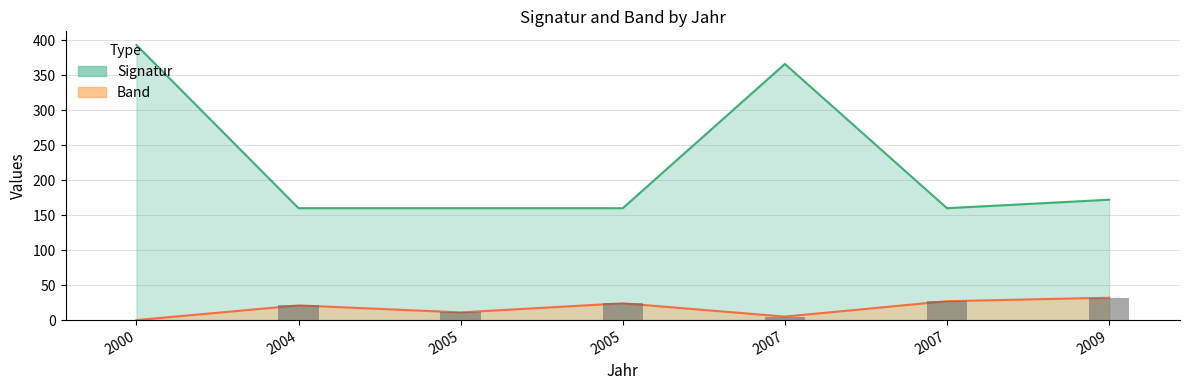

Reading left to right, transcribe all the data shown in this chart.

Signatur: 393.0	159.9	159.9	159.9	366.0	159.9	172.0
Band: 0.0	21.0	11.0	24.0	5.0	27.0	32.0